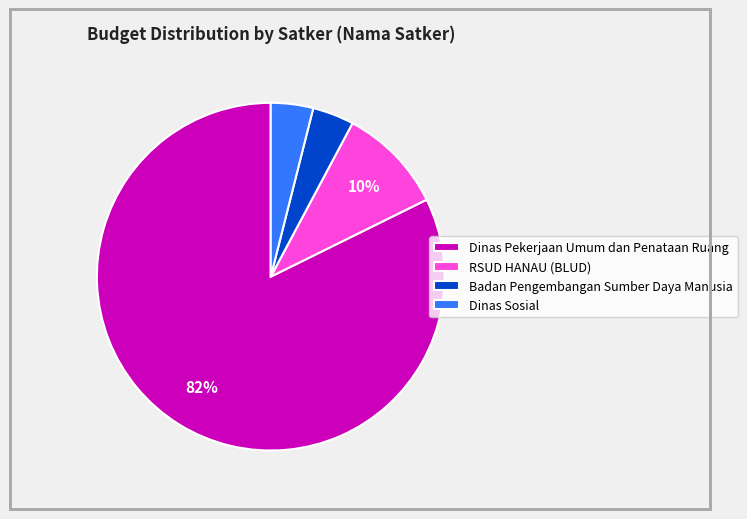

To the nearest percent, what is the average slice percentage?

25%